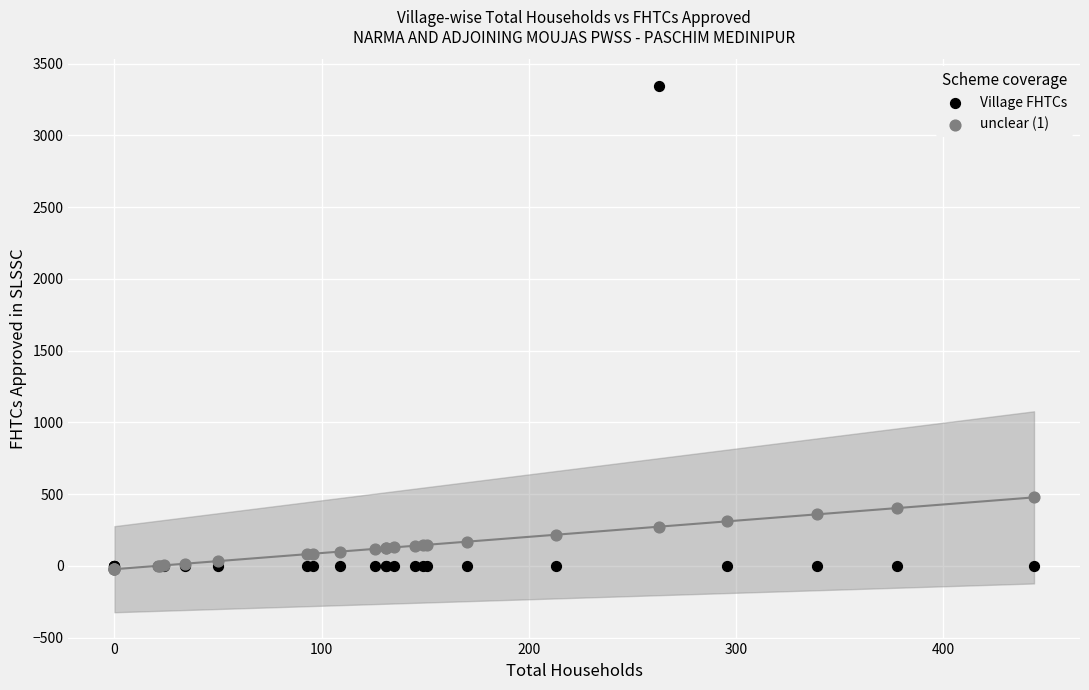

Which series reaches the maximum Y coordinate?

Village FHTCs